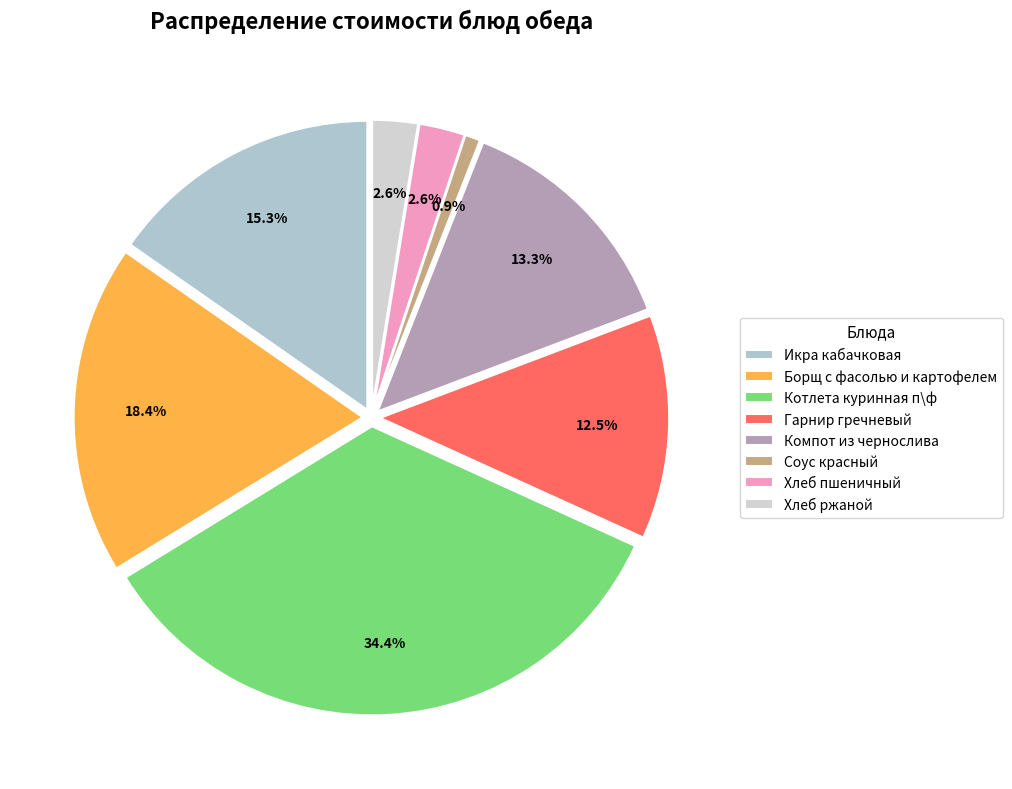

To the nearest percent, what portion does Котлета куринная п\ф represent?

34%